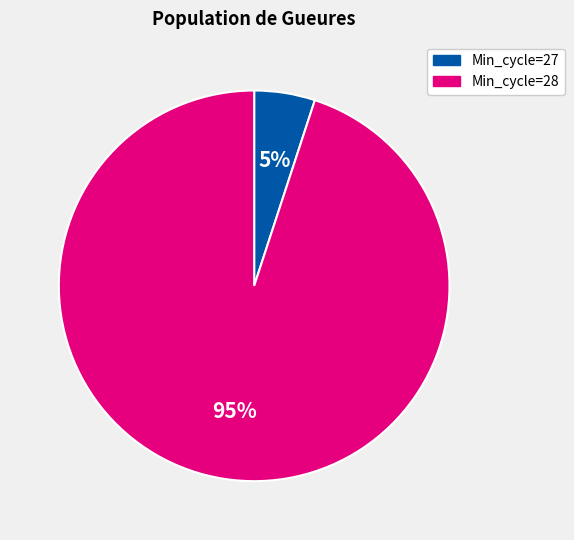

Is it true that Min_cycle=27 is 1% of the pie?

False